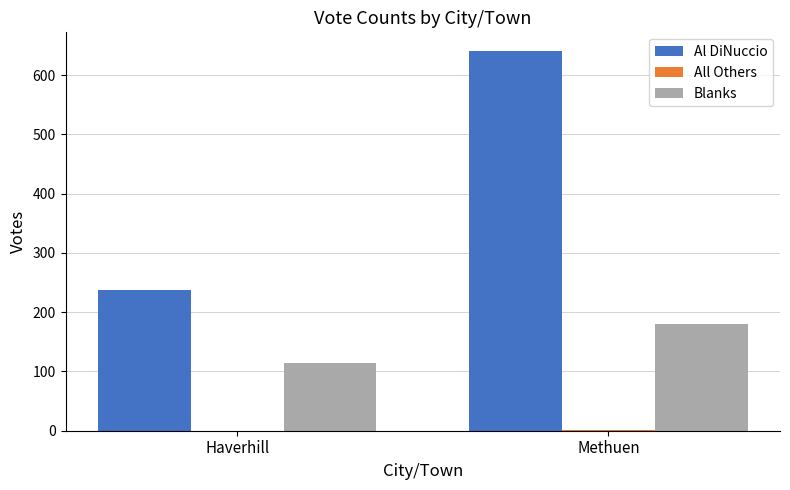

What is the highest value of the Blanks series?

180